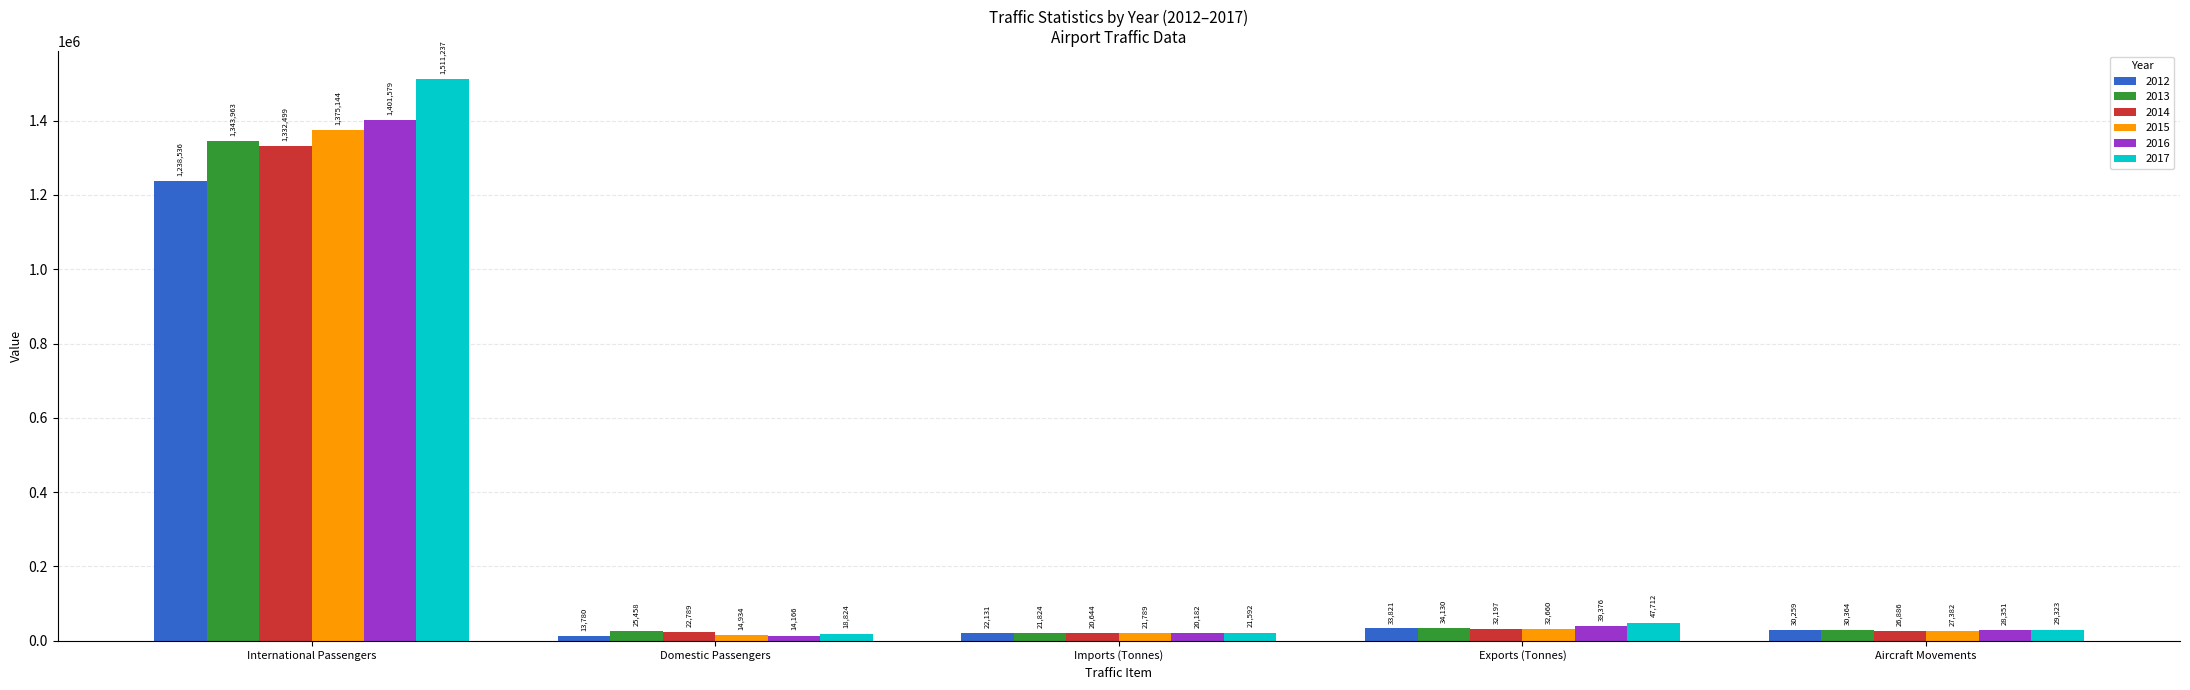

What position from the right is Domestic Passengers?

4